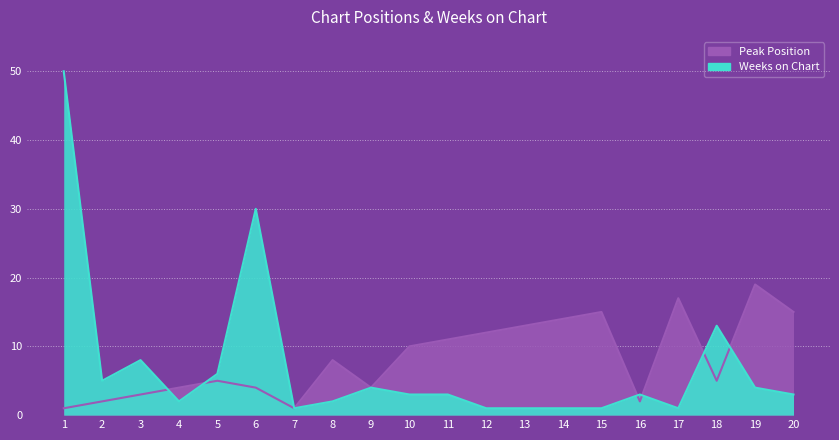

The value of Weeks on Chart at 11 is 1. True or false?

False